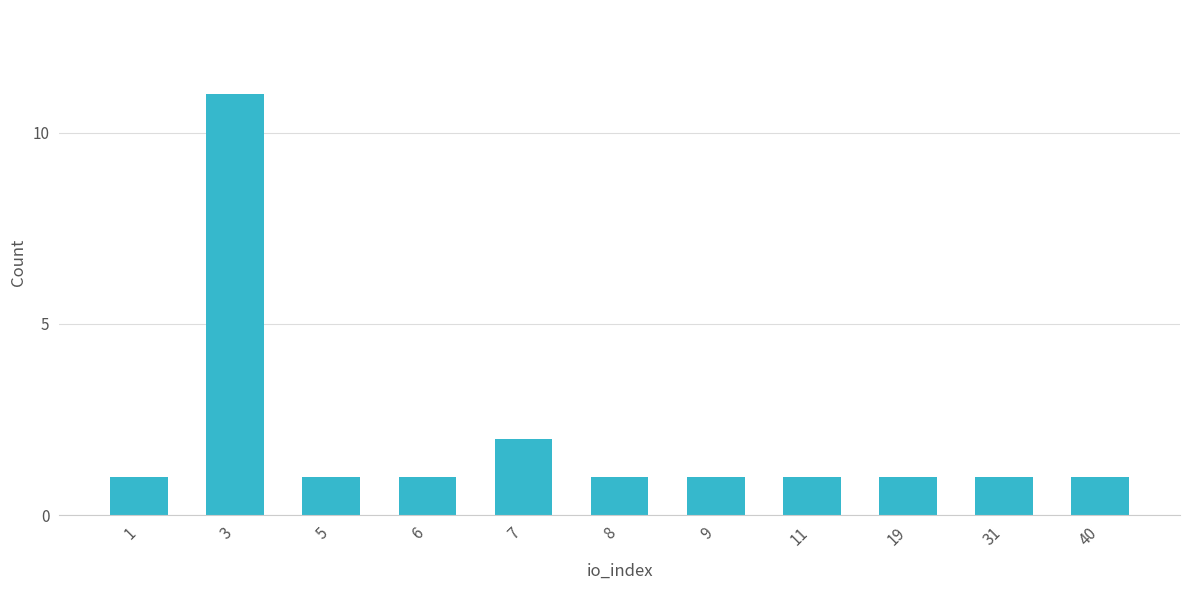

Reading left to right, extract all data points from this chart.

1	11	1	1	2	1	1	1	1	1	1